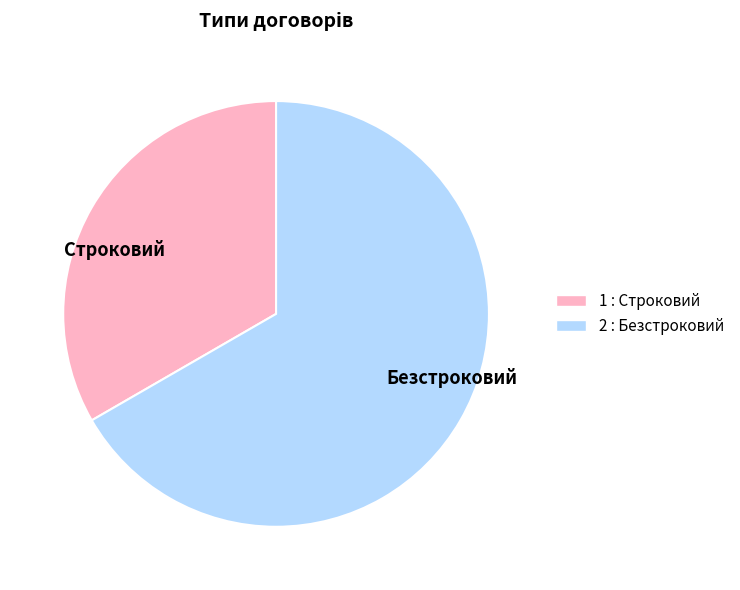

Which category accounts for the majority?

Безстроковий